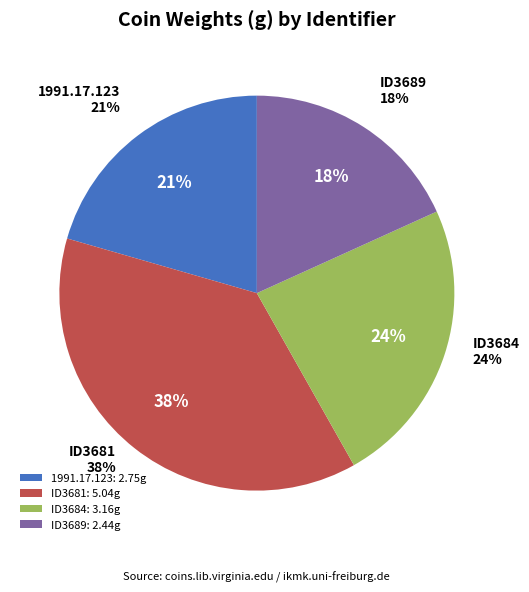

Is it true that ID3684 is 24% of the pie?

True